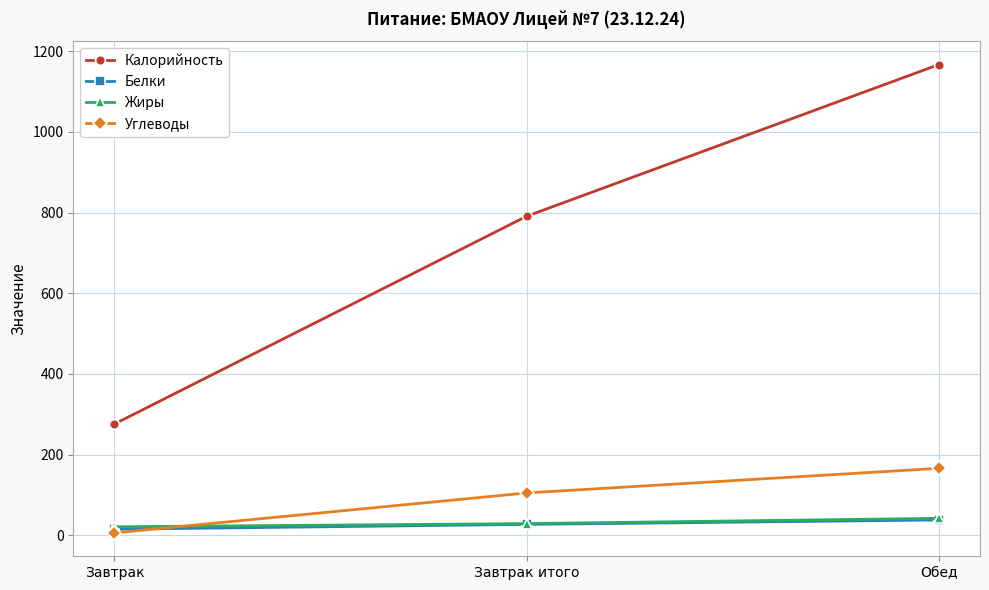

What is the sum of the Углеводы values at Завтрак and Завтрак итого?

111